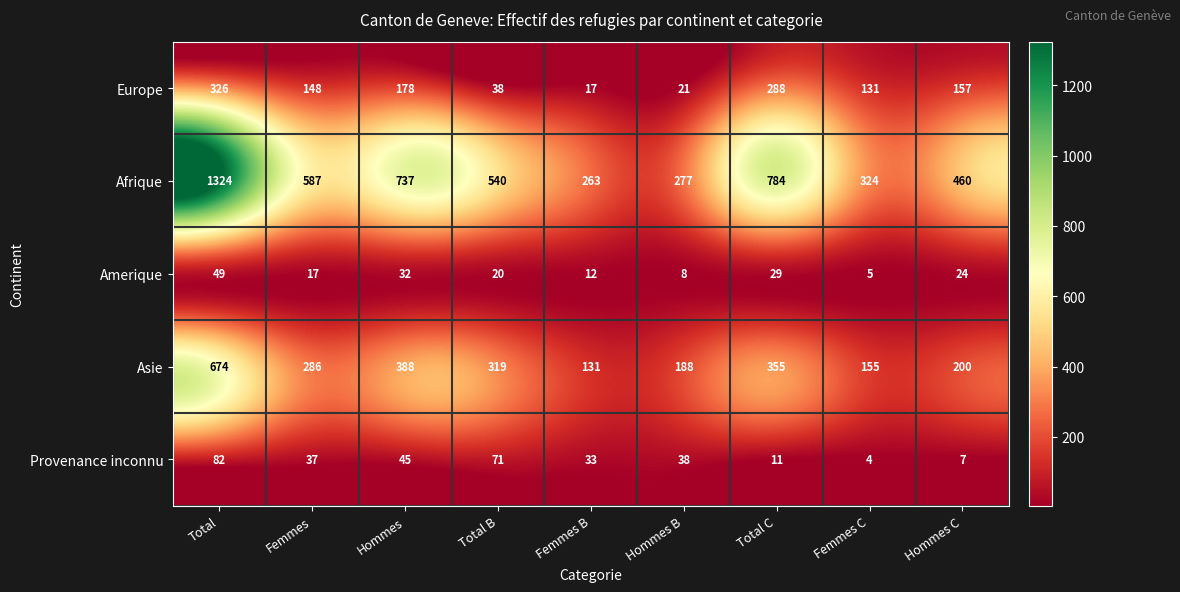

What is the total value across all series at Femmes?

1075